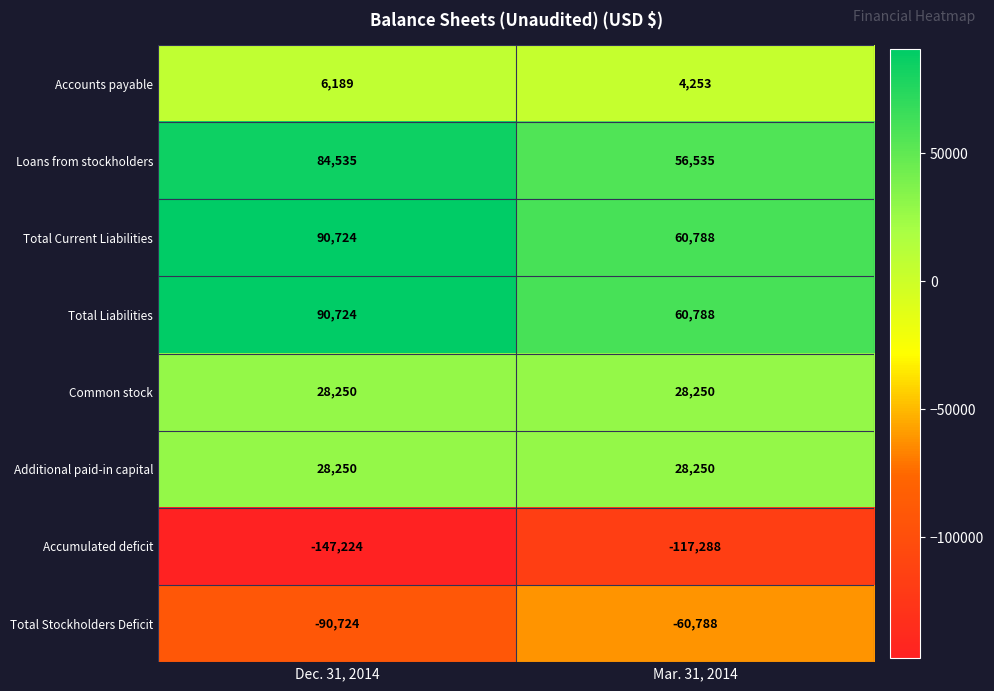

Which category has the highest value across all series?

Dec. 31, 2014